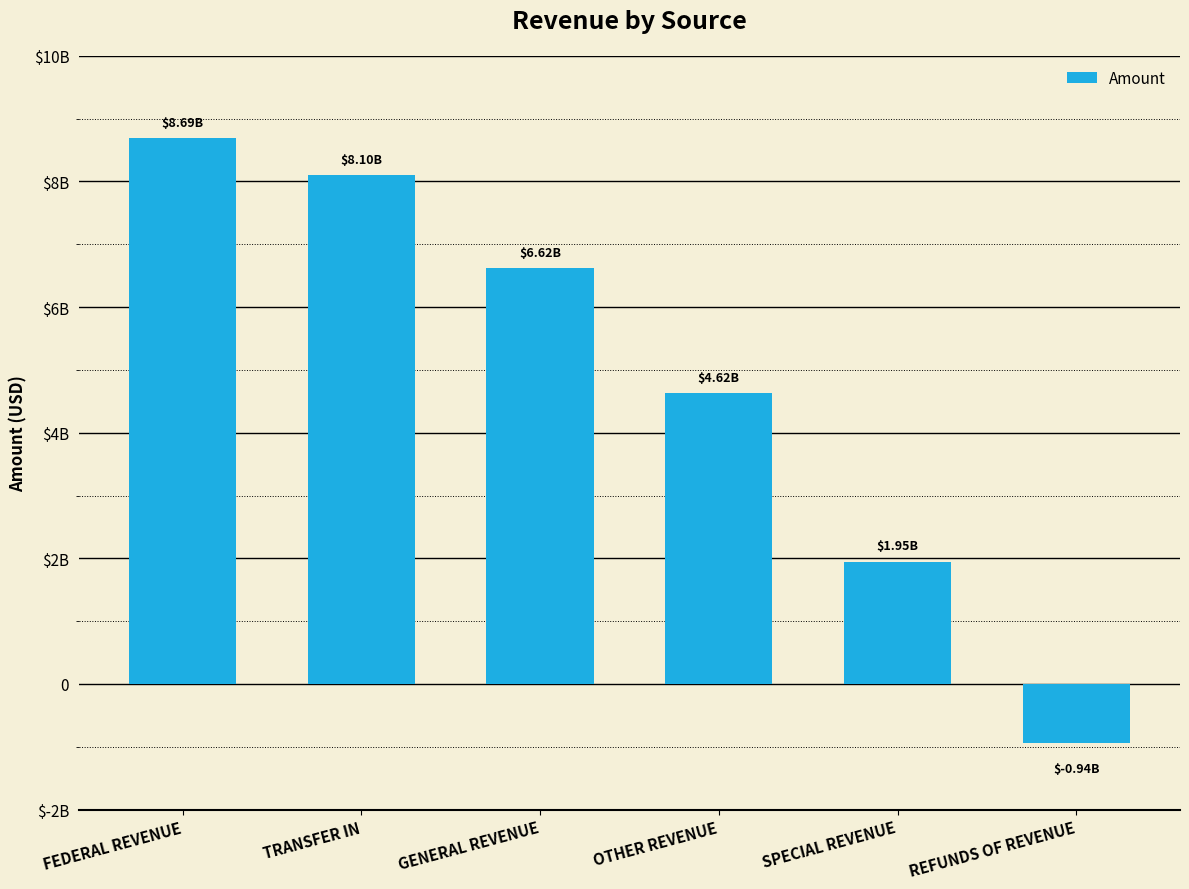

Is it true that the value at TRANSFER IN is 10557919365.9?

False